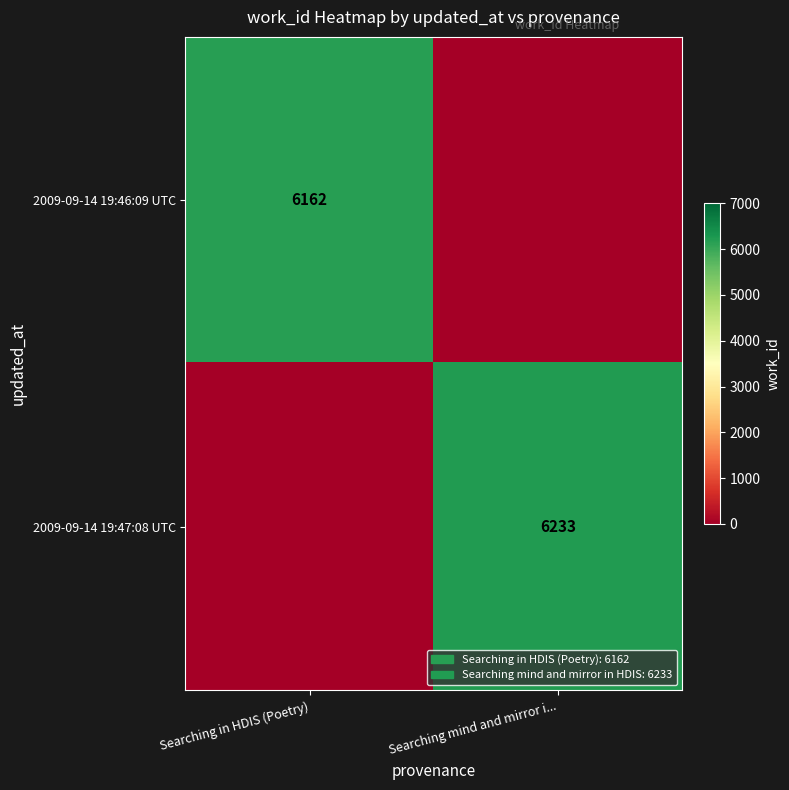

At which category is the sum across all series the highest?

Searching mind and mirror i...